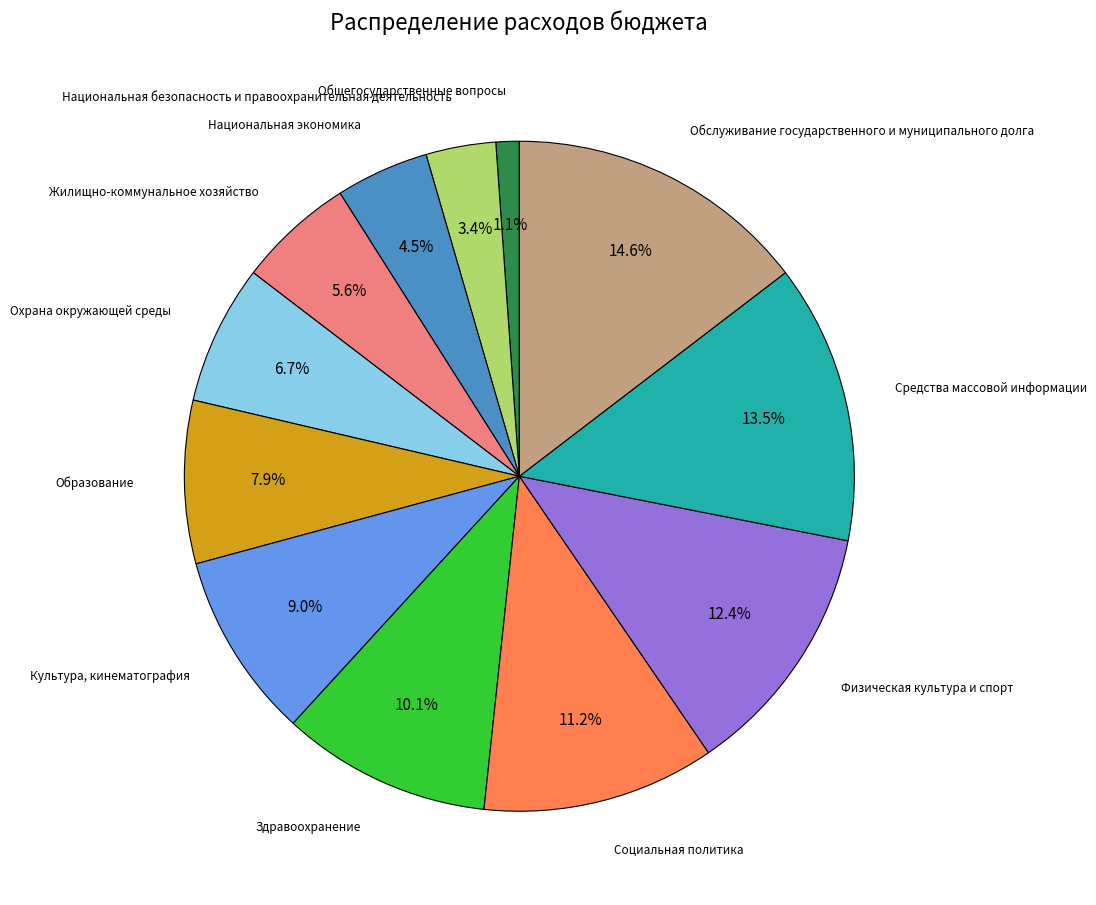

Between Обслуживание государственного и муниципального долга and Физическая культура и спорт, which is larger?

Обслуживание государственного и муниципального долга